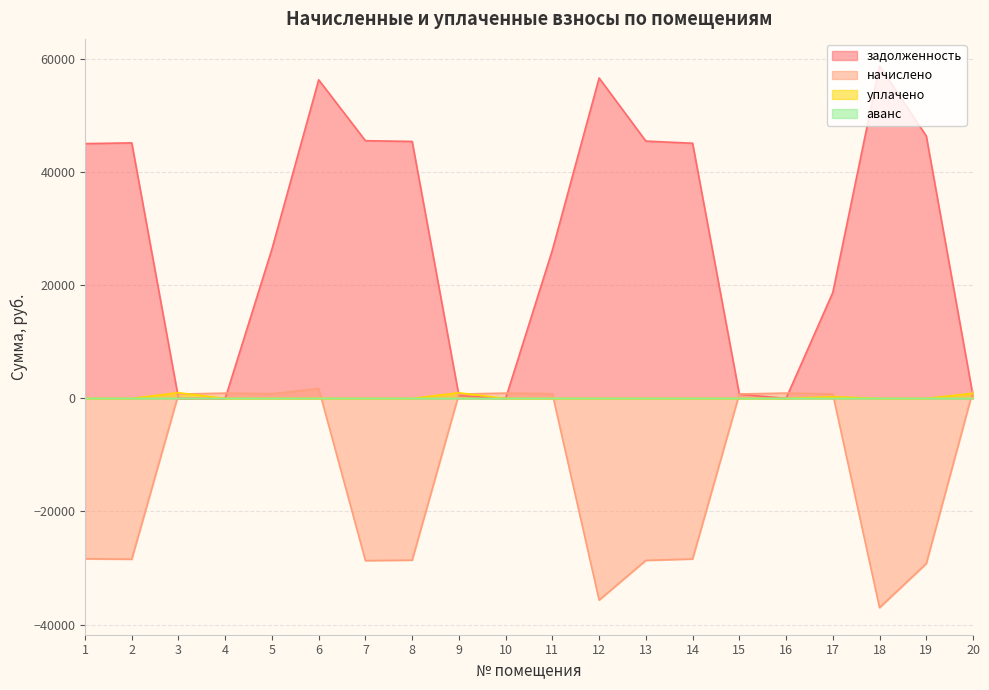

What is the minimum value shown in the chart?

-37008.1